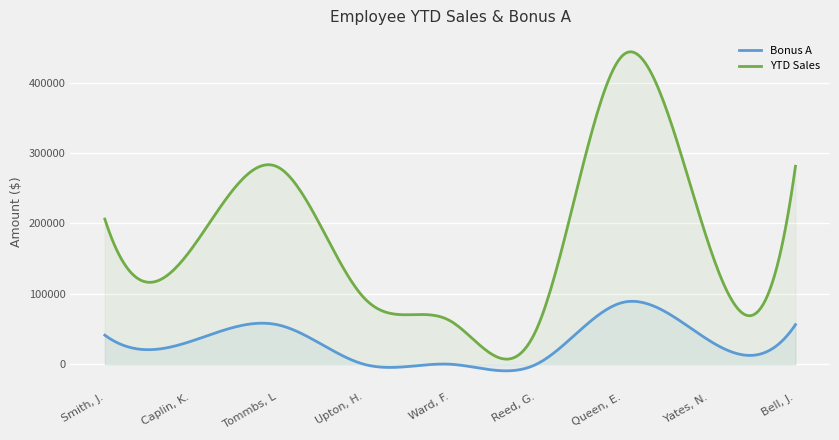

True or false: Bonus A has more than 2 interior local peaks.

True